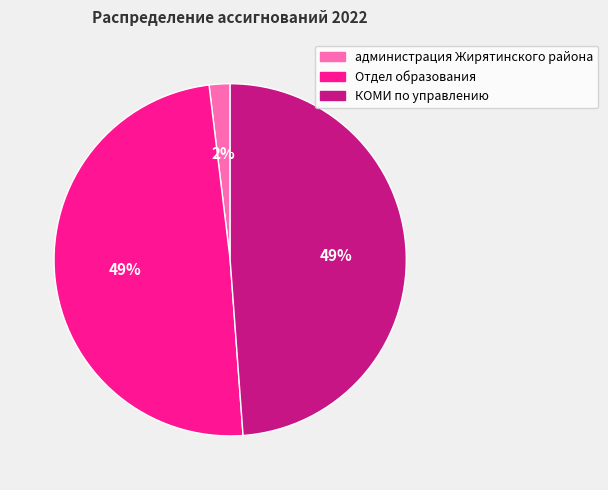

Combined, do администрация Жирятинского района and КОМИ по управлению account for over 50%?

Yes